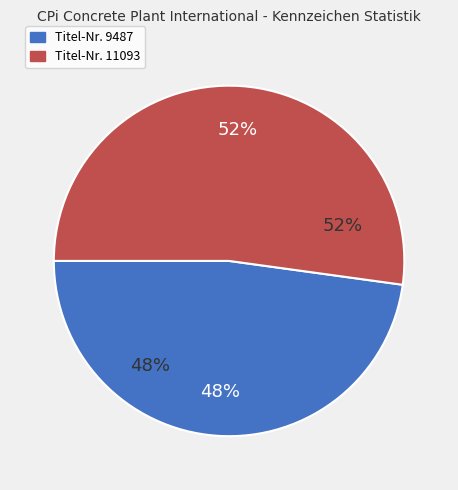

What percentage do 11093 and 9487 together represent?

100.0%